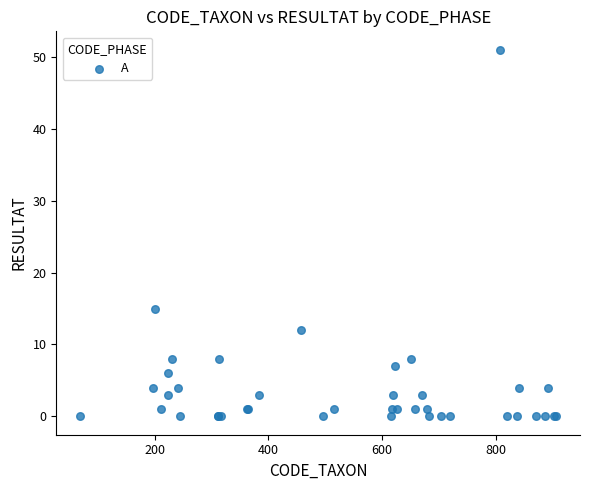

What Y value in the scatter plot is closest to 25?

15